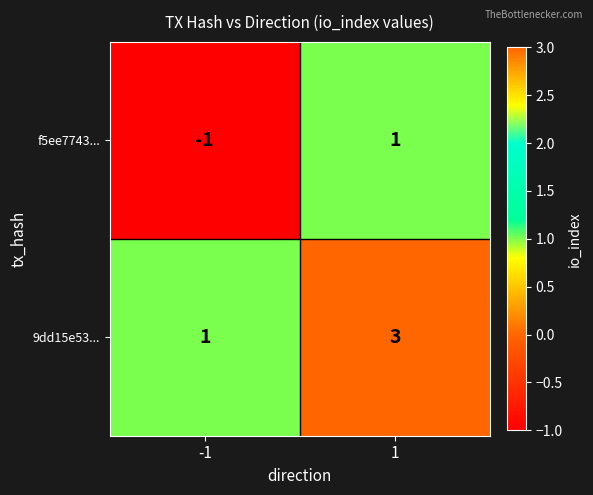

How many series are shown in this chart?

2